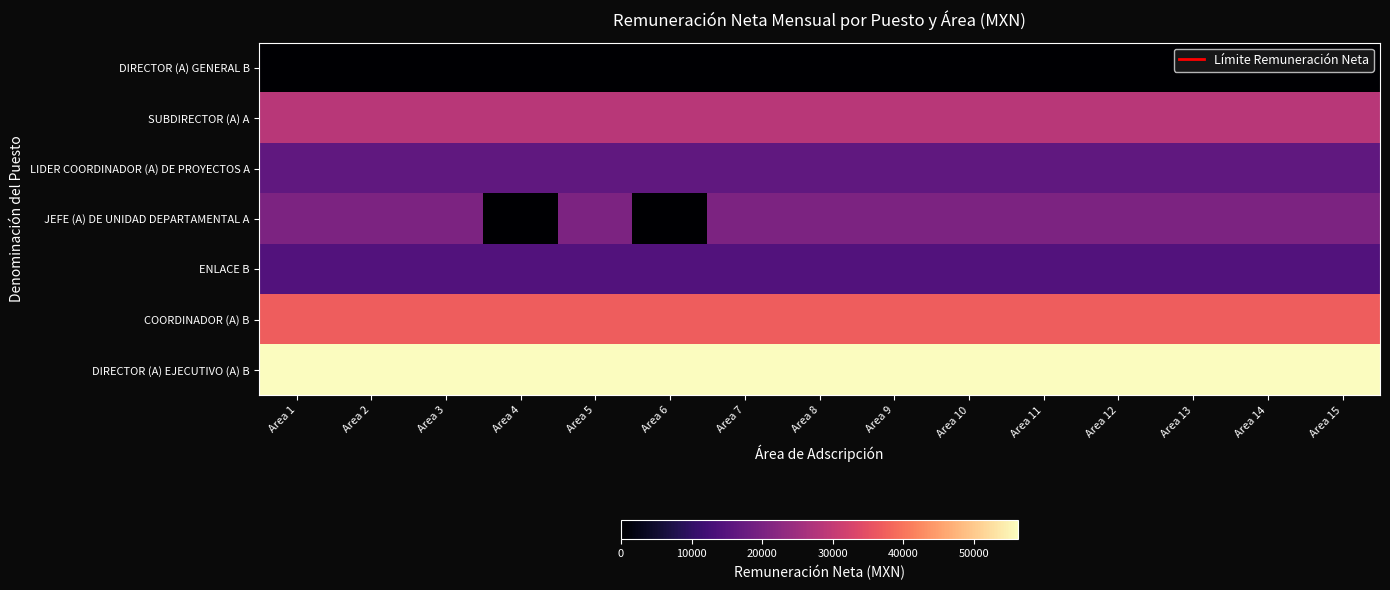

Which has a higher value, Area 6 or Area 15?

Area 6